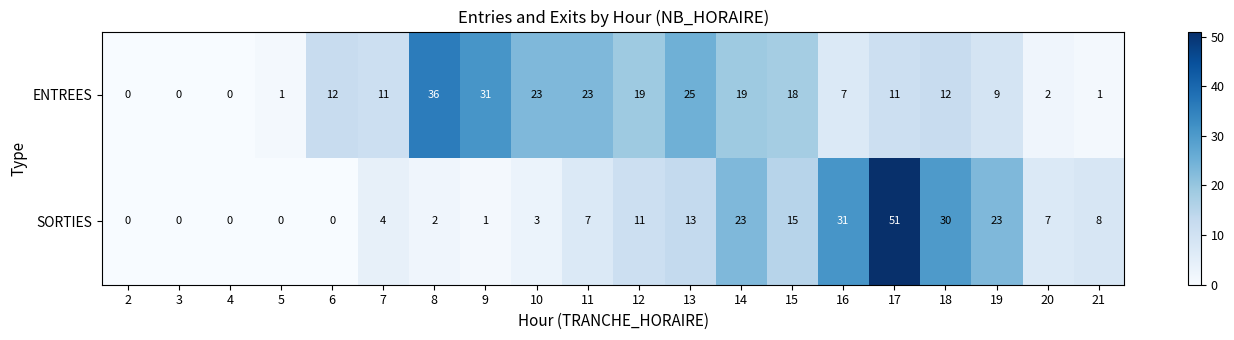

Which series has the widest spread of values?

SORTIES